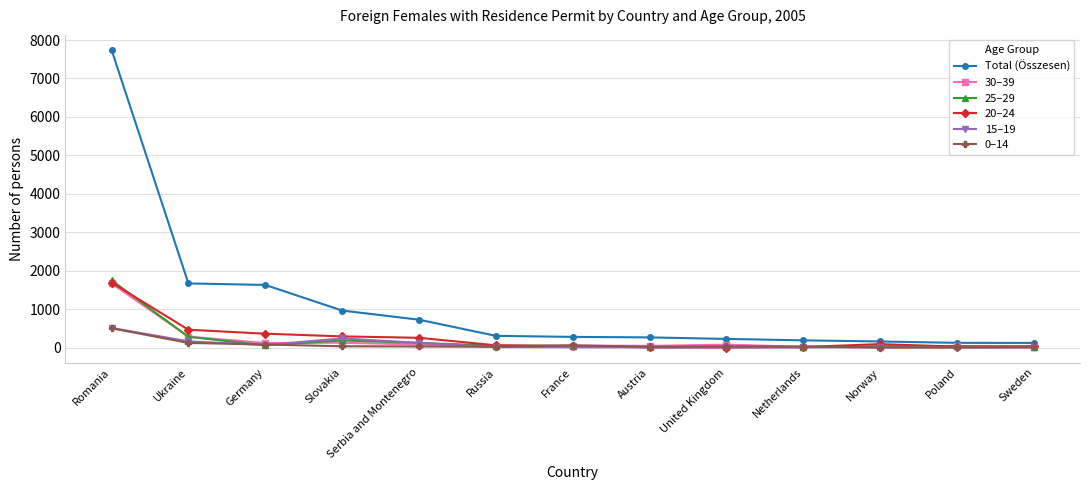

What is the maximum value for 20–24?

1695